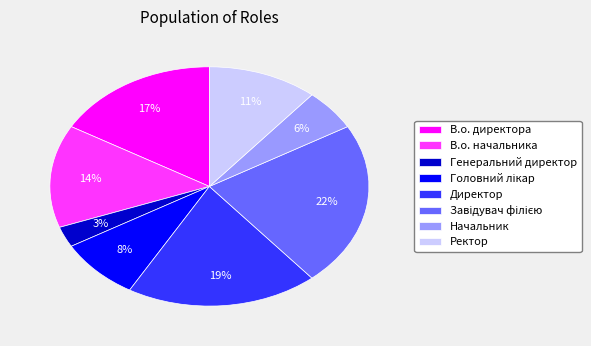

Is the sum of В.о. начальника and В.о. директора greater than half?

No